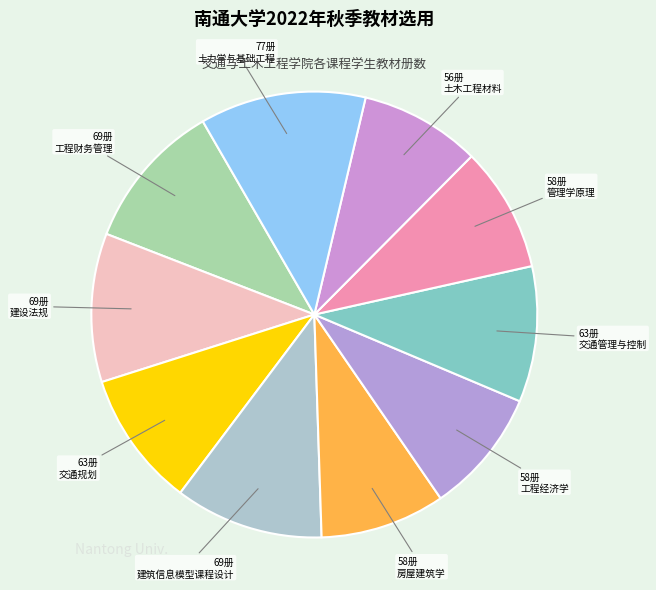

To the nearest percent, what percentage of the pie is 房屋建筑学?

9%